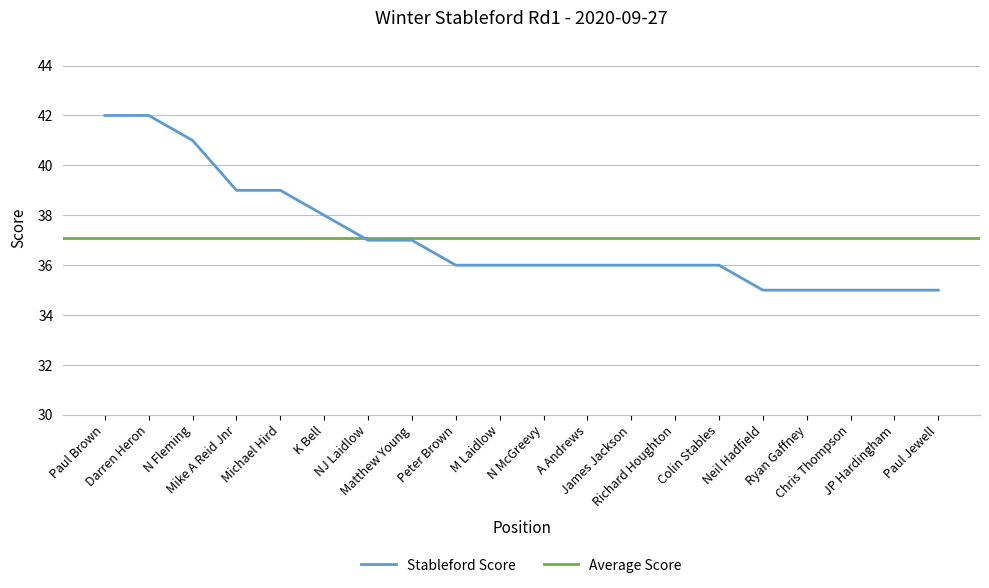

Which has a higher value, Colin Stables or JP Hardingham?

Colin Stables